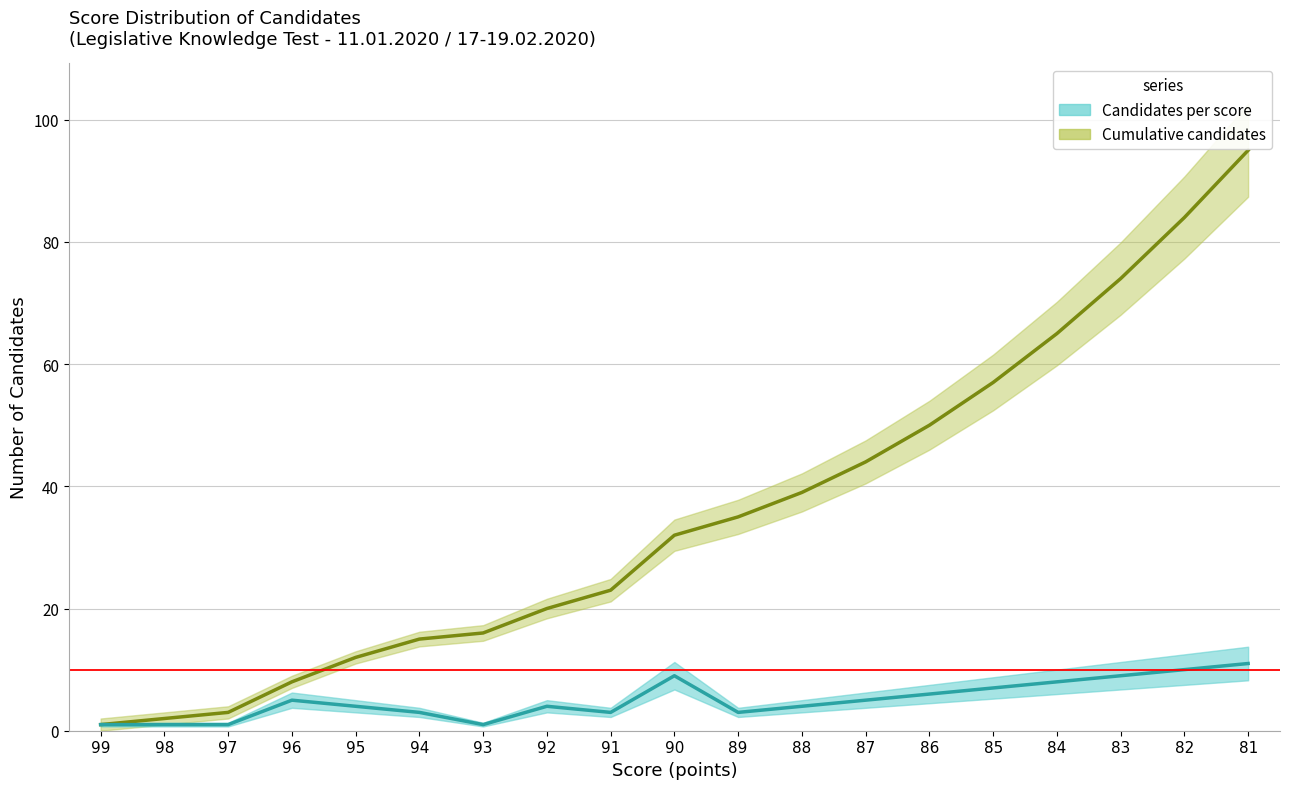

At how many categories does at least one series exceed 9?

15